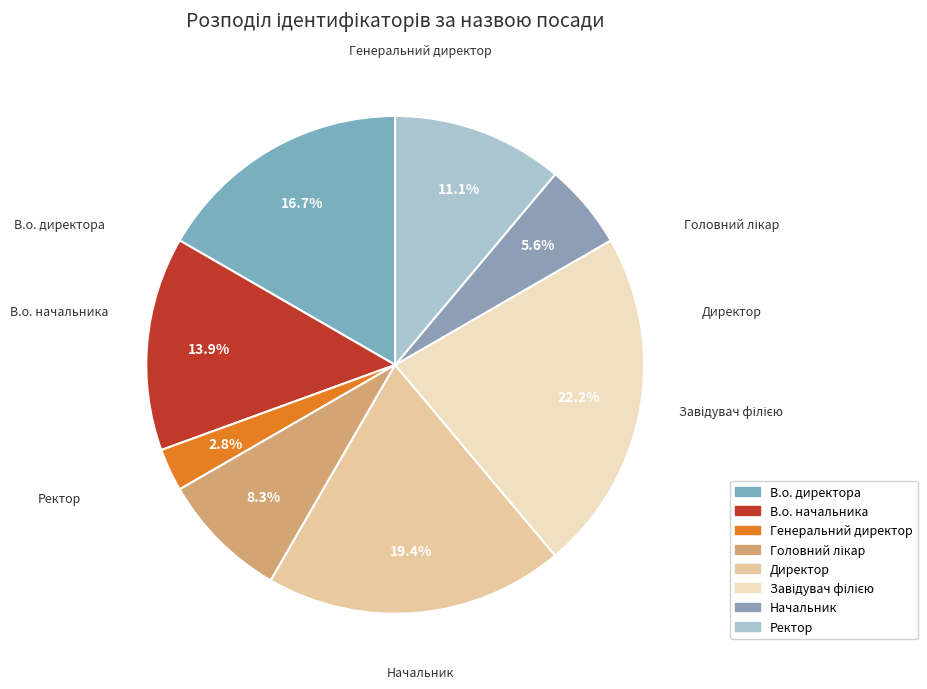

Combined, what portion of the pie is Директор and В.о. директора?

36.1%